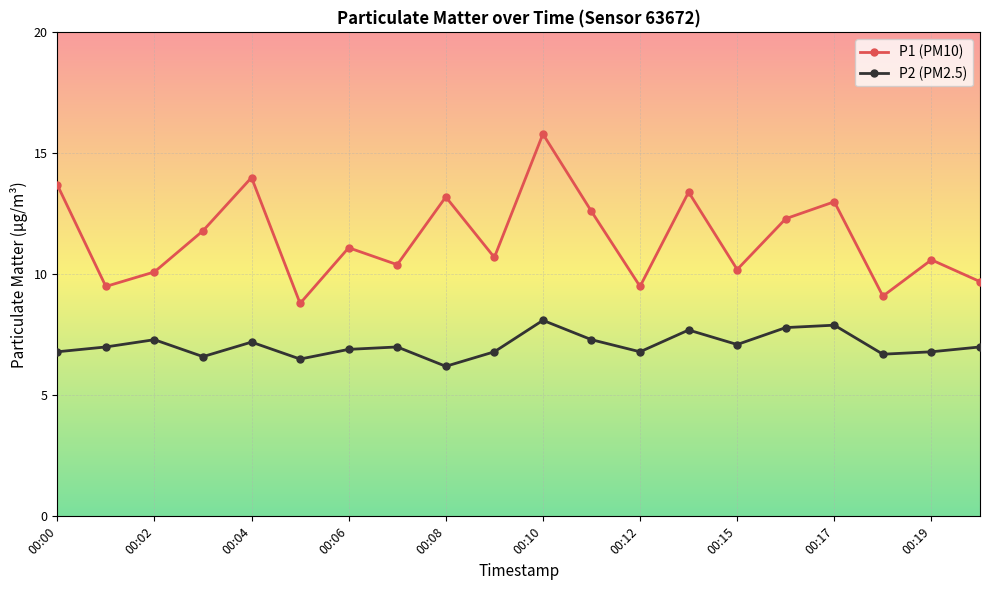

Reading right to left, extract all data points from this chart.

P1 (PM10): 9.7	10.6	9.1	13.0	12.3	10.2	13.4	9.5	12.6	15.8	10.7	13.2	10.4	11.1	8.8	14.0	11.8	10.1	9.5	13.7
P2 (PM2.5): 7.0	6.8	6.7	7.9	7.8	7.1	7.7	6.8	7.3	8.1	6.8	6.2	7.0	6.9	6.5	7.2	6.6	7.3	7.0	6.8